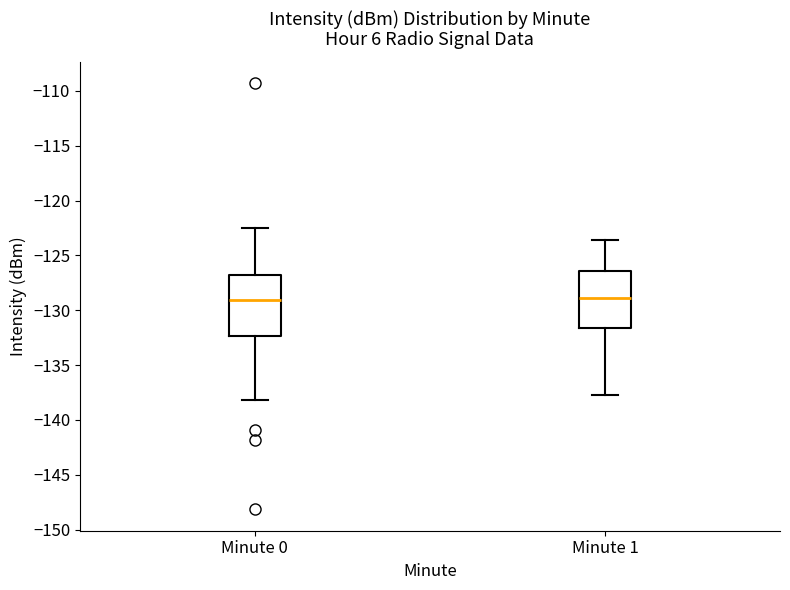

Reading left to right, read every box against the y-axis: the position of its median line, the range the box covers, and the ends of its whiskers. The values are not printed on the chart, so give them approximately, as read against the axis.

Minute 0: median -129.0, box -132.5 to -127.0, whiskers -138.0 to -122.5
Minute 1: median -129.0, box -131.5 to -126.5, whiskers -137.5 to -123.5